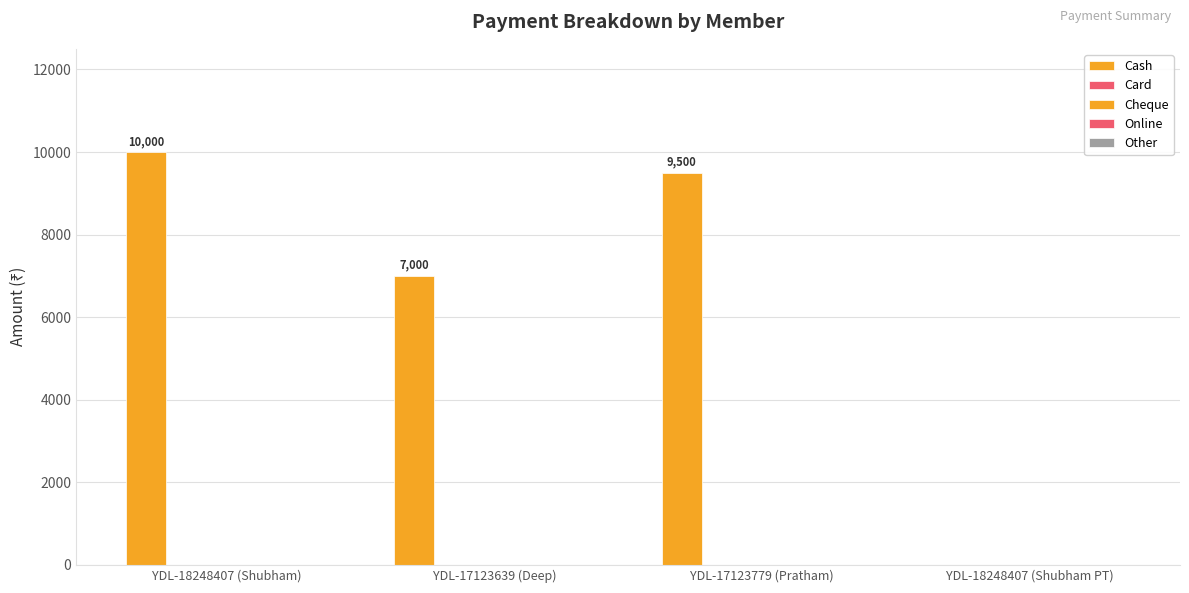

How many series are shown in this chart?

1